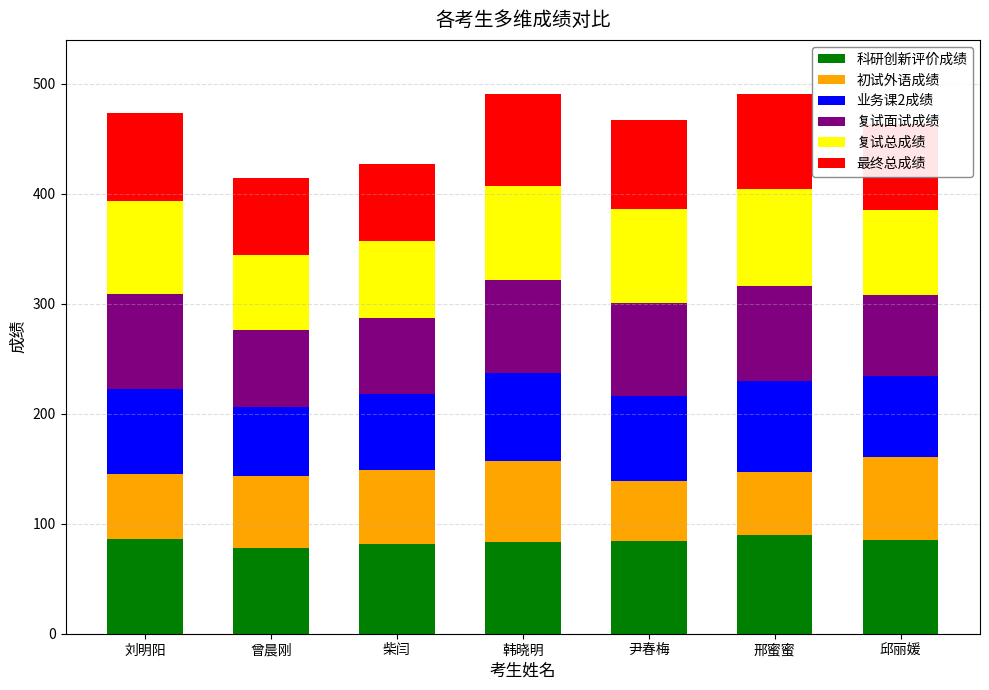

What is the total value across all series at 邢蜜蜜?

491.0